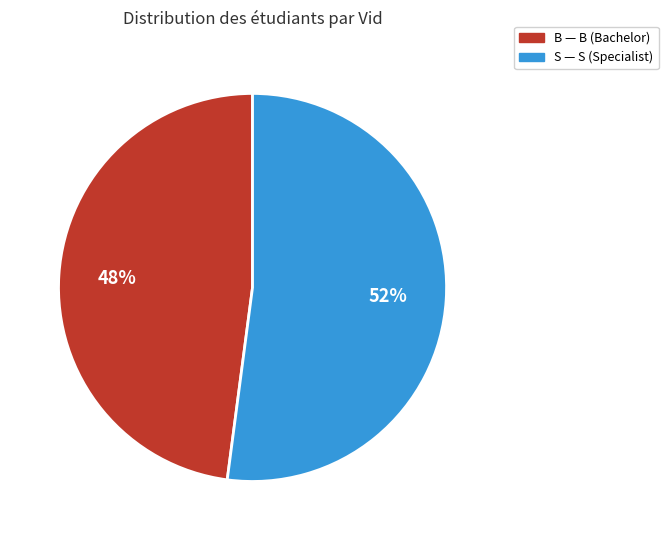

What is the majority slice?

S